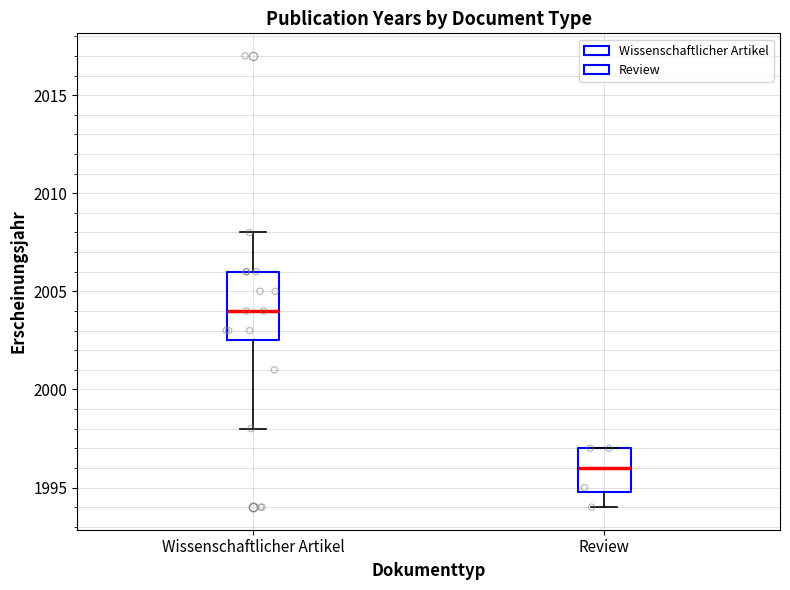

Where is the upper edge of the box for Wissenschaftlicher Artikel on the y-axis? The values are not printed on the chart, so give them approximately, as read against the axis.

2006.0